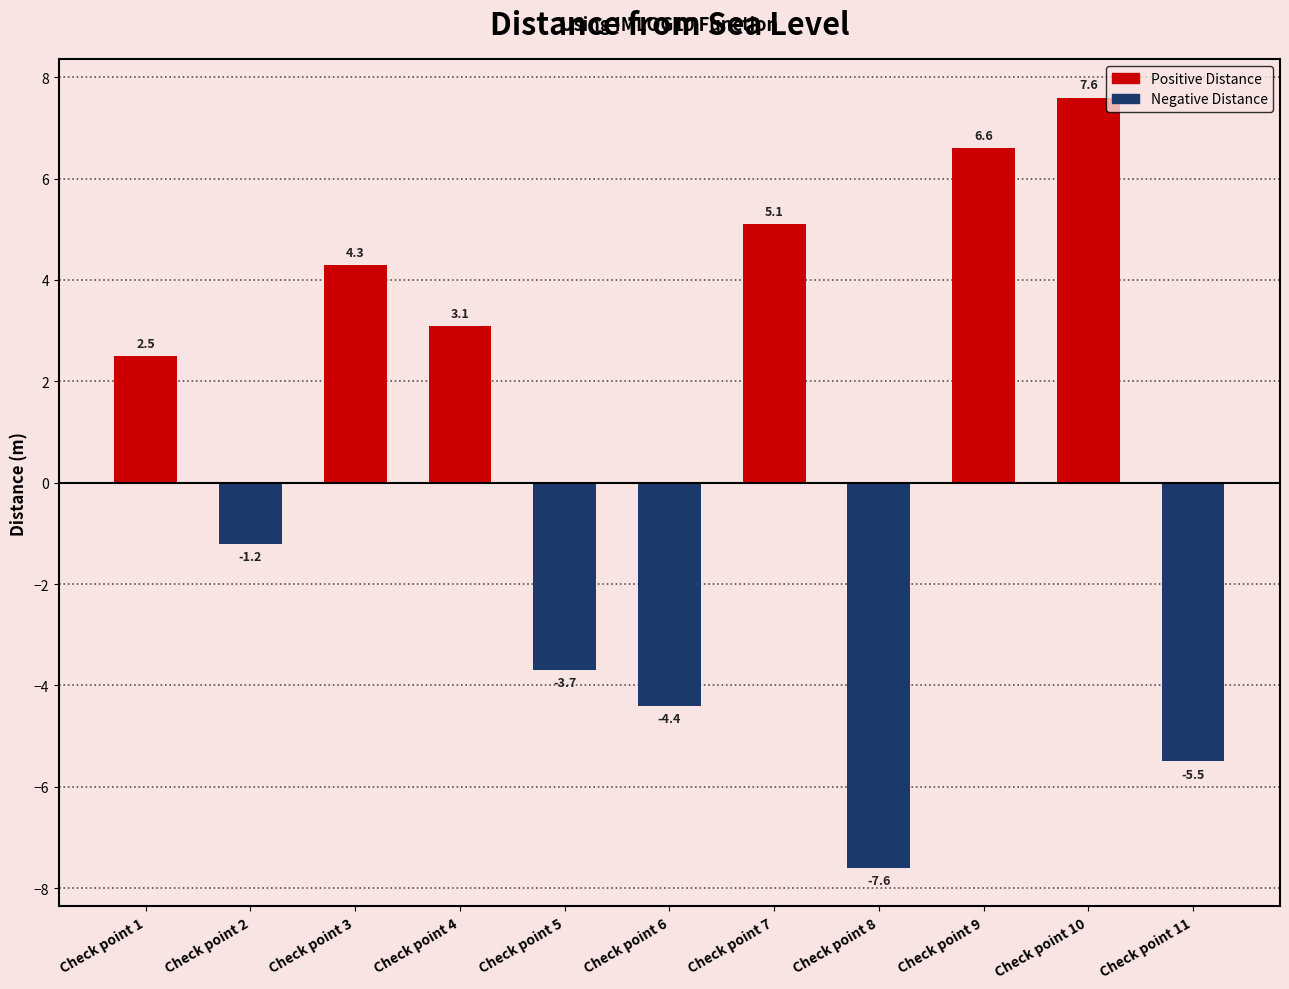

What is the value of the 5th bar from the left?

-3.7